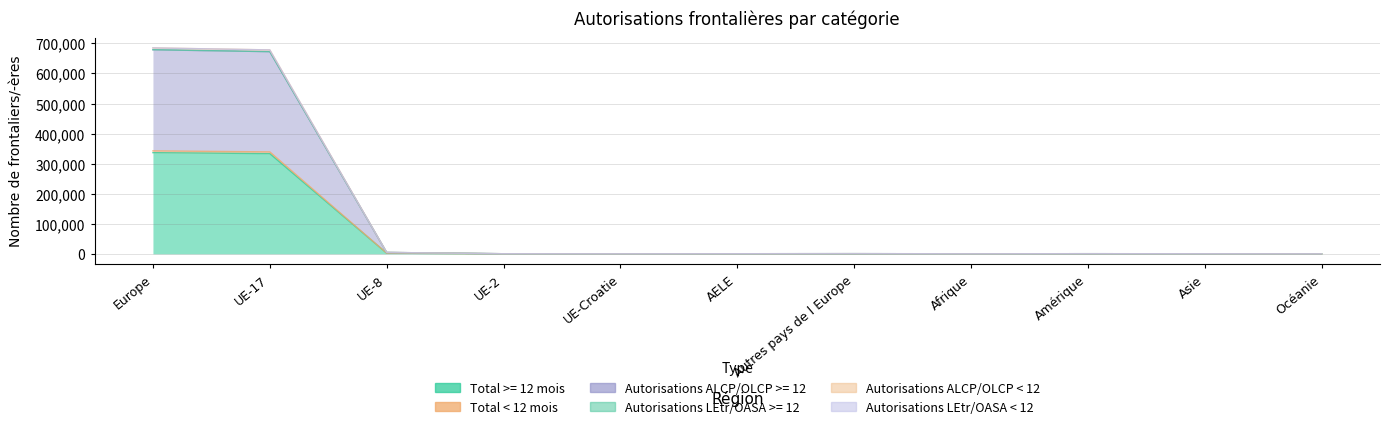

True or false: Autorisations ALCP/OLCP >= 12 and Autorisations ALCP/OLCP < 12 intersect in this chart.

False